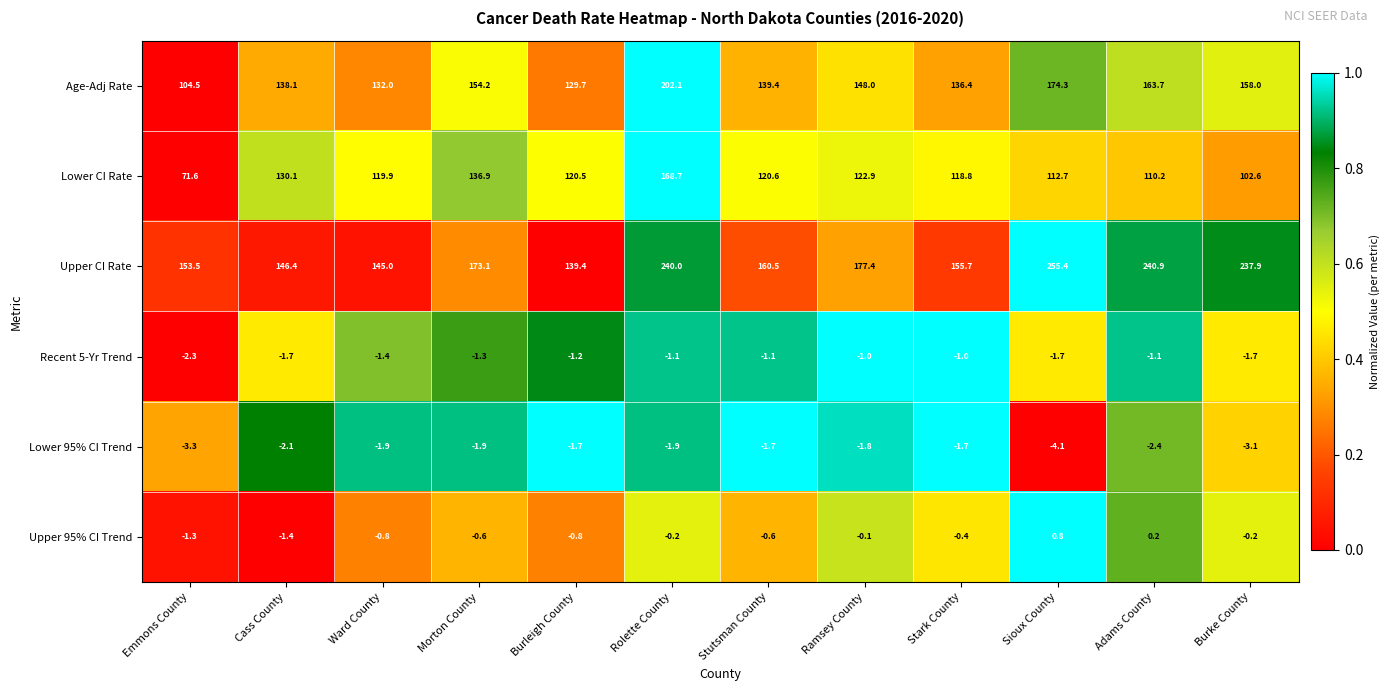

What is the average value of the Recent 5-Yr Trend series?

-1.4